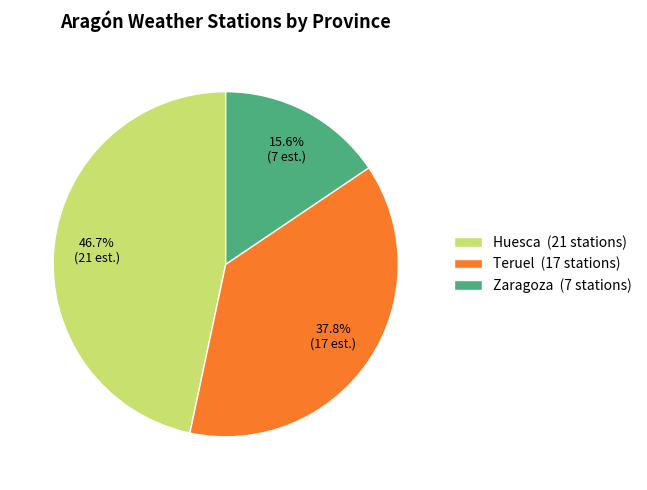

Rank the categories by value from lowest to highest.

Zaragoza, Teruel, Huesca